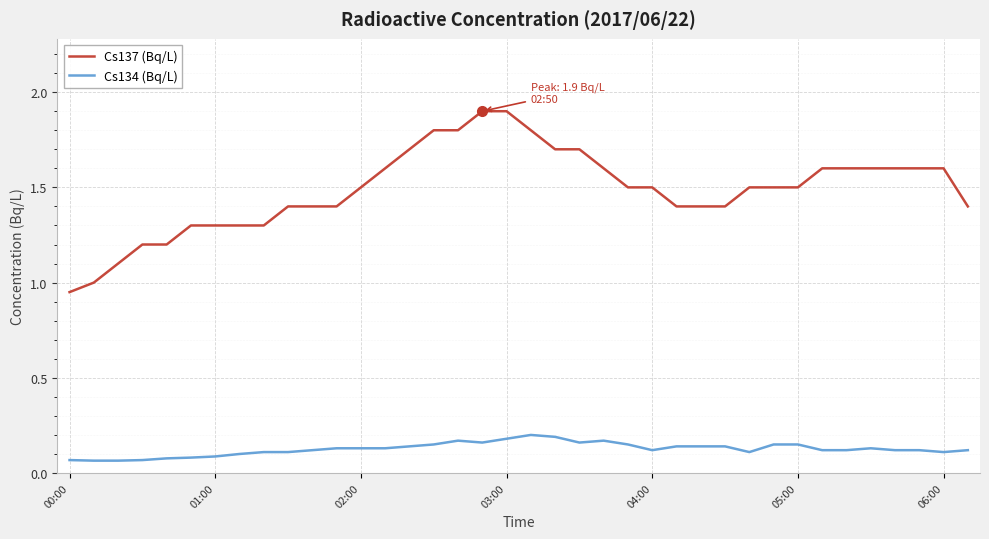

Which series has the largest range (max minus min)?

Cs137 (Bq/L)